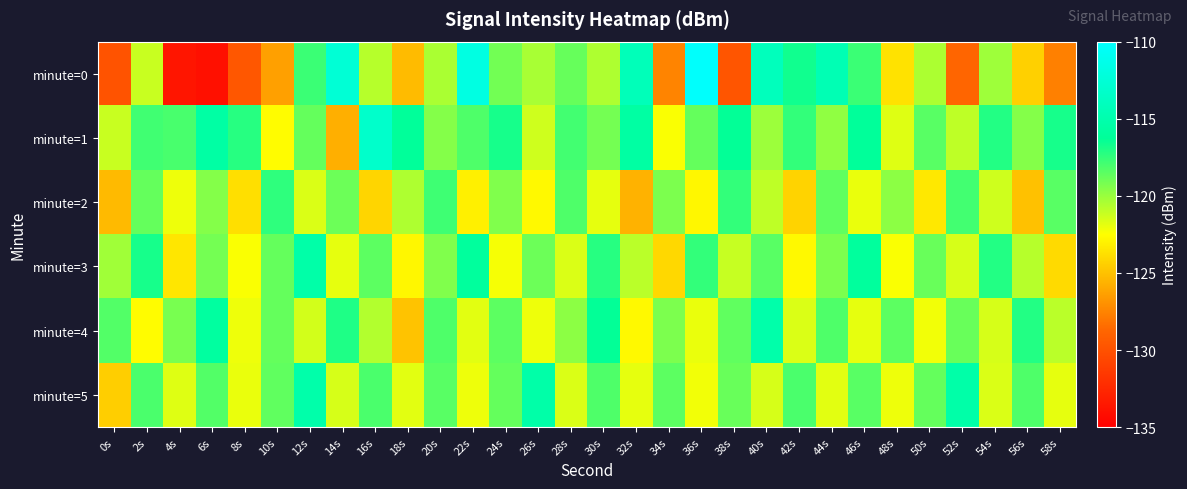

Reading left to right, list all the values displayed in this chart.

minute=0: 0s=-129.9	2s=-121.1	4s=-133.7	6s=-133.9	8s=-129.6	10s=-126.3	12s=-117.7	14s=-112.5	16s=-120.7	18s=-125.3	20s=-120.4	22s=-111.8	24s=-119.0	26s=-120.4	28s=-118.8	30s=-120.5	32s=-114.3	34s=-127.5	36s=-110.2	38s=-129.7	40s=-114.1	42s=-116.7	44s=-114.6	46s=-117.7	48s=-123.7	50s=-120.5	52s=-128.8	54s=-120.1	56s=-124.4	58s=-127.7
minute=1: 0s=-121.2	2s=-117.8	4s=-118.1	6s=-115.5	8s=-117.2	10s=-122.6	12s=-118.7	14s=-125.7	16s=-113.2	18s=-116.2	20s=-119.5	22s=-118.2	24s=-116.8	26s=-121.3	28s=-117.9	30s=-119.1	32s=-115.6	34s=-122.4	36s=-118.7	38s=-116.3	40s=-120.1	42s=-117.5	44s=-119.8	46s=-116.2	48s=-121.7	50s=-118.4	52s=-120.9	54s=-117.1	56s=-119.5	58s=-116.8
minute=2: 0s=-125.3	2s=-118.7	4s=-122.1	6s=-119.5	8s=-123.8	10s=-117.4	12s=-121.6	14s=-118.9	16s=-124.2	18s=-120.5	20s=-117.8	22s=-123.1	24s=-119.4	26s=-122.7	28s=-118.2	30s=-121.9	32s=-125.6	34s=-119.3	36s=-122.8	38s=-117.5	40s=-120.9	42s=-124.3	44s=-118.6	46s=-122.0	48s=-119.7	50s=-123.4	52s=-117.9	54s=-121.3	56s=-125.0	58s=-118.4
minute=3: 0s=-120.2	2s=-116.8	4s=-123.5	6s=-119.1	8s=-122.4	10s=-118.7	12s=-115.3	14s=-121.9	16s=-118.5	18s=-122.8	20s=-119.4	22s=-116.0	24s=-122.3	26s=-118.9	28s=-121.6	30s=-117.2	32s=-120.8	34s=-124.1	36s=-117.5	38s=-121.1	40s=-118.4	42s=-122.7	44s=-119.3	46s=-116.0	48s=-122.4	50s=-118.8	52s=-121.5	54s=-117.1	56s=-120.7	58s=-124.0
minute=4: 0s=-118.3	2s=-122.6	4s=-119.2	6s=-115.8	8s=-122.1	10s=-118.7	12s=-121.4	14s=-117.0	16s=-120.6	18s=-124.9	20s=-118.2	22s=-121.8	24s=-118.5	26s=-122.1	28s=-119.7	30s=-116.3	32s=-122.7	34s=-119.3	36s=-122.0	38s=-118.6	40s=-115.2	42s=-121.6	44s=-118.2	46s=-121.9	48s=-118.5	50s=-122.2	52s=-118.8	54s=-121.5	56s=-117.1	58s=-120.8
minute=5: 0s=-124.5	2s=-118.1	4s=-121.7	6s=-118.3	8s=-122.0	10s=-118.6	12s=-115.2	14s=-121.5	16s=-118.1	18s=-121.8	20s=-118.4	22s=-122.1	24s=-118.7	26s=-115.3	28s=-121.6	30s=-118.2	32s=-121.9	34s=-118.5	36s=-122.2	38s=-118.8	40s=-121.5	42s=-118.1	44s=-121.8	46s=-118.4	48s=-122.1	50s=-118.7	52s=-115.3	54s=-121.6	56s=-118.2	58s=-121.9